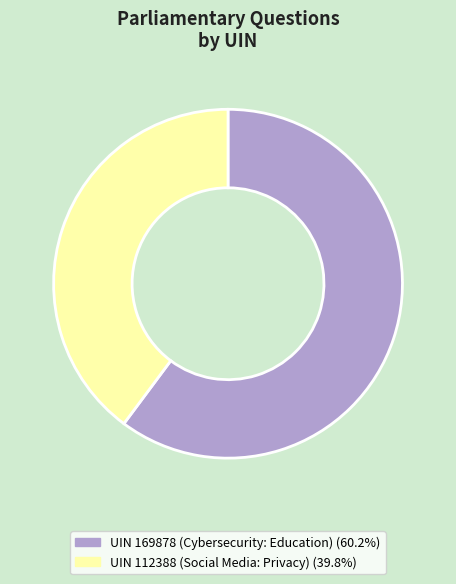

Is there a majority slice in this chart?

Yes